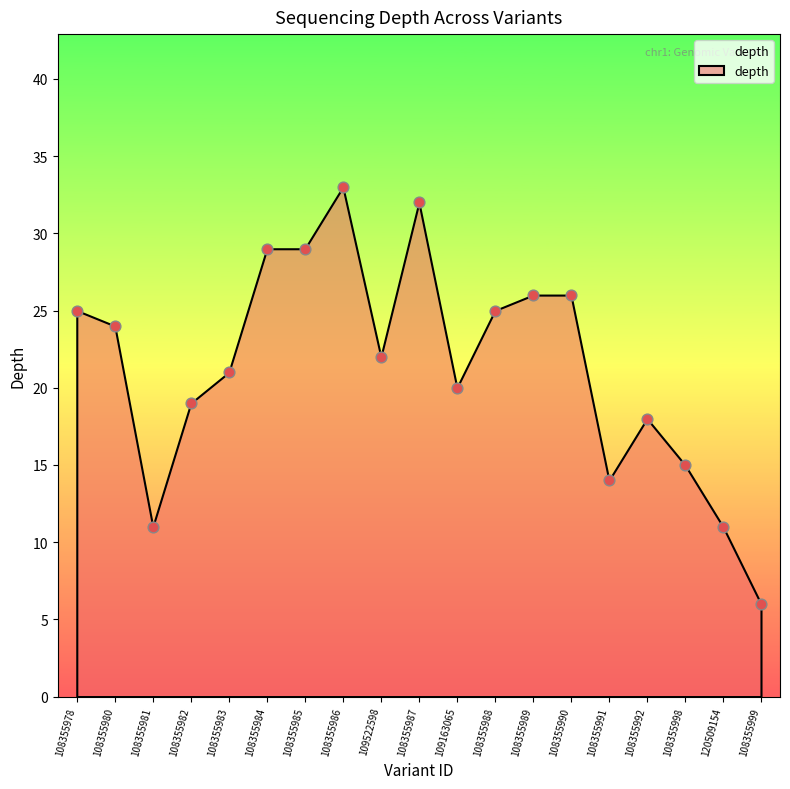

What is the range of Y values (max minus min)?

27